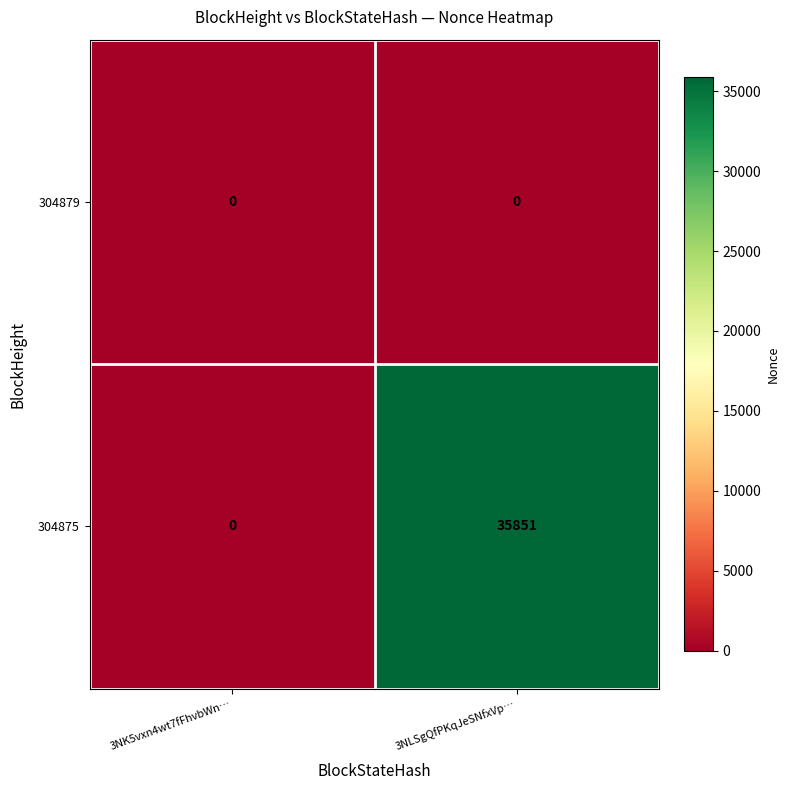

Count the number of categories in the chart.

2